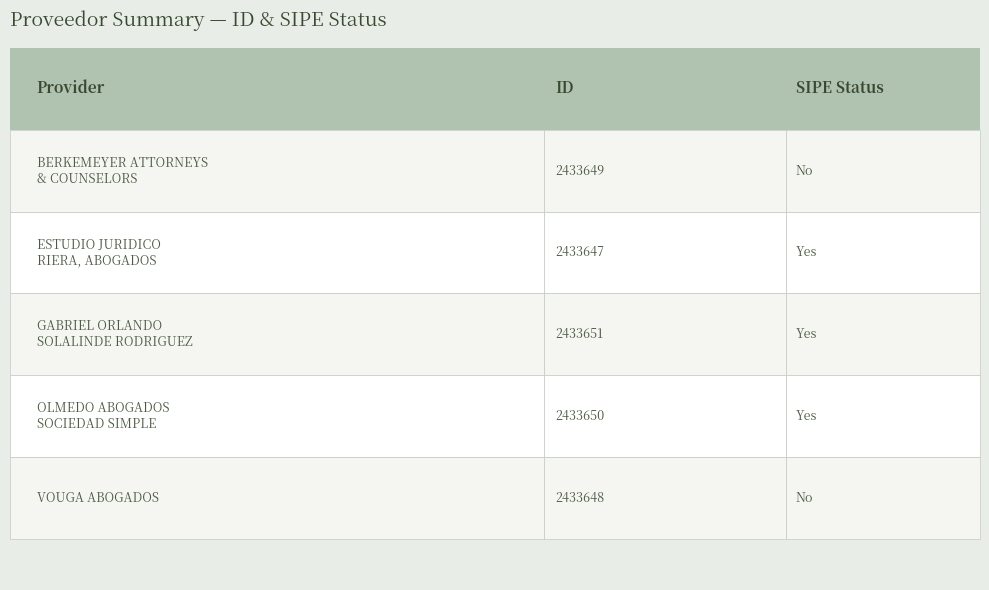

Are the bars horizontal?

No